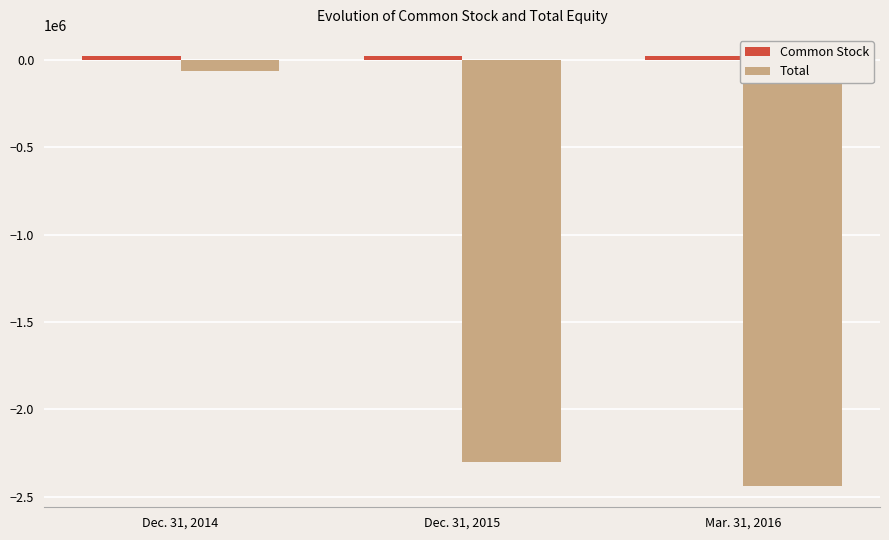

How many bars are there in each group?

2